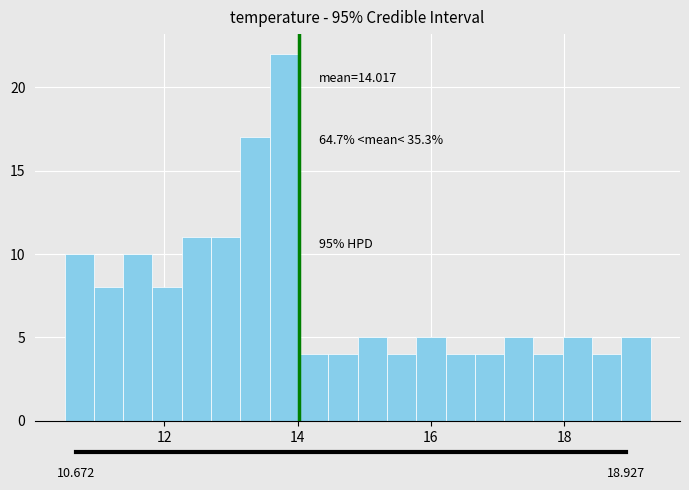

Around what value on the x-axis is the tallest bar? Give the approximate position of its centre, as read against the axis.

13.8